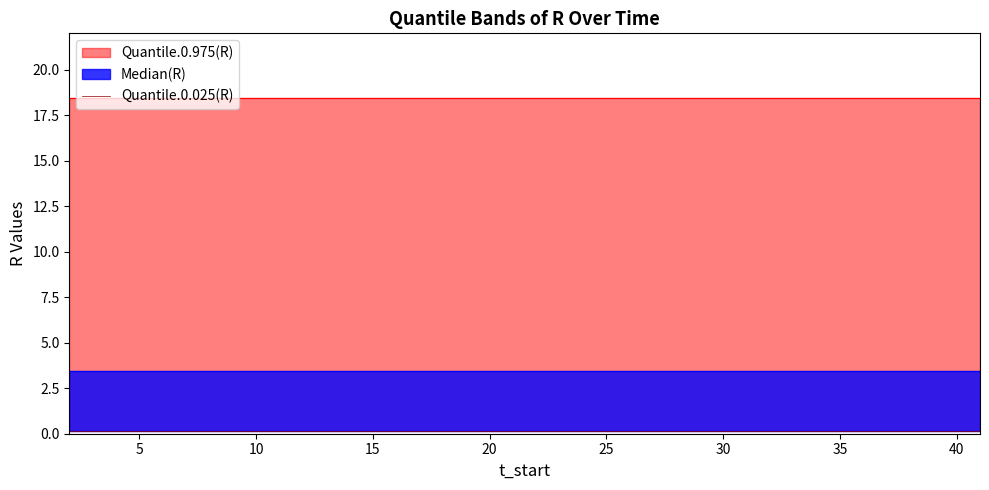

What is the sum of the Quantile.0.025(R) values at 22 and 24?

0.3